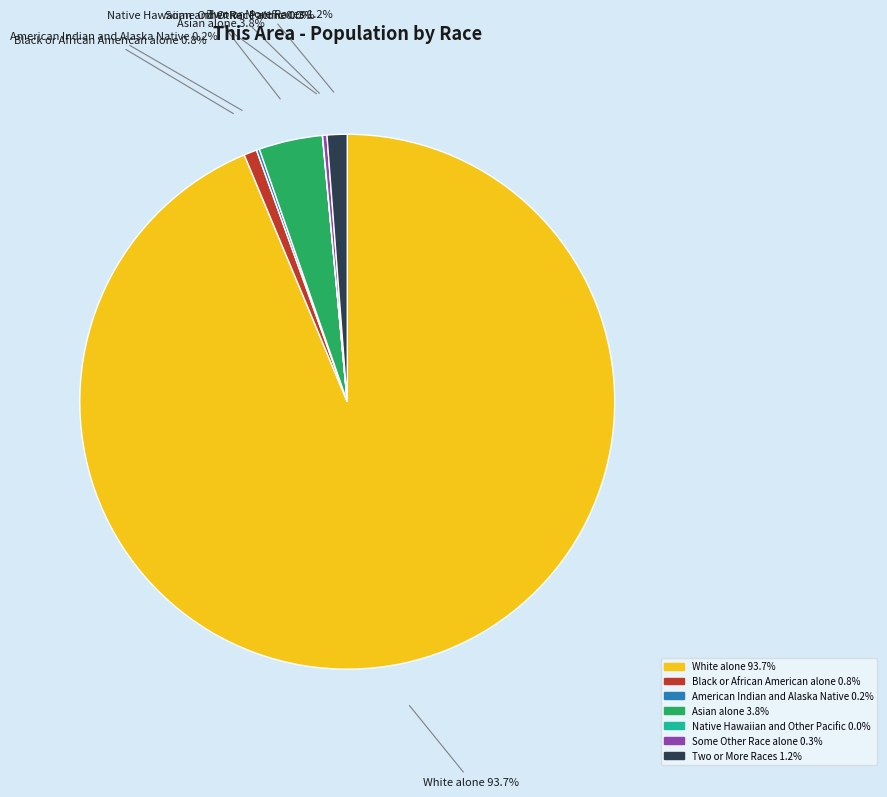

Which has a higher value, Two or More Races or White alone?

White alone